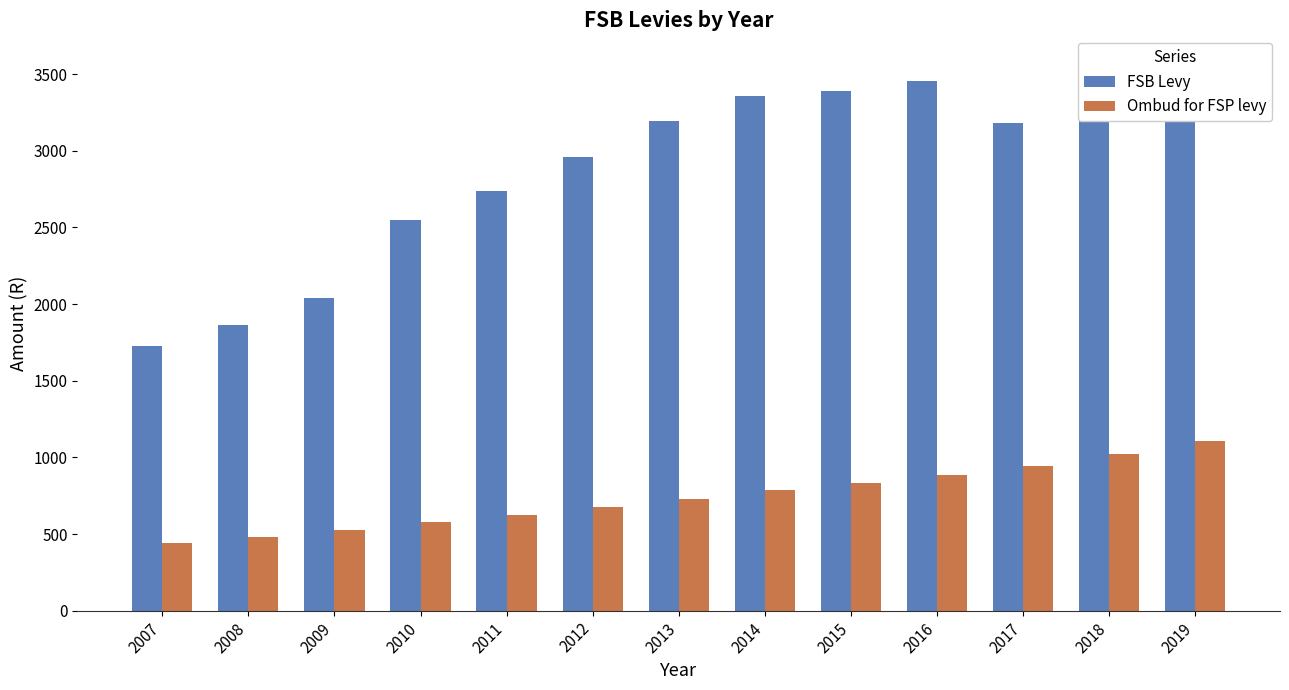

Are the bars grouped side by side (vs. stacked)?

Yes